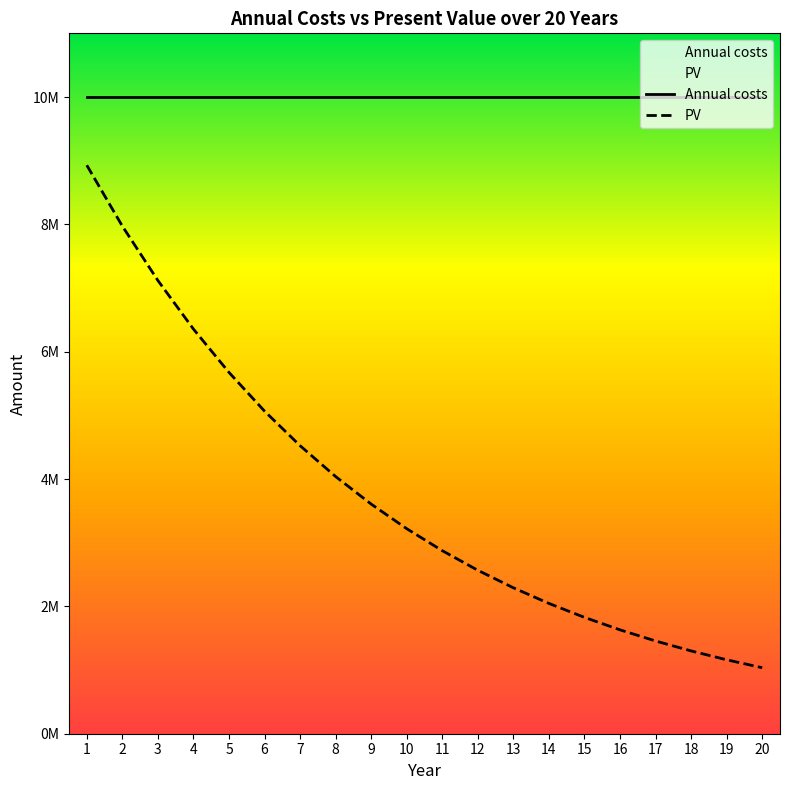

Reading left to right, what are all the values shown in this chart?

Annual costs: 1=10000000.0	2=10000000.0	3=10000000.0	4=10000000.0	5=10000000.0	6=10000000.0	7=10000000.0	8=10000000.0	9=10000000.0	10=10000000.0	11=10000000.0	12=10000000.0	13=10000000.0	14=10000000.0	15=10000000.0	16=10000000.0	17=10000000.0	18=10000000.0	19=10000000.0	20=10000000.0
PV: 1=8928571.4	2=7971938.8	3=7117802.5	4=6355180.8	5=5674268.6	6=5066311.2	7=4523492.2	8=4038832.3	9=3606100.2	10=3219732.4	11=2874761.0	12=2566750.9	13=2291741.9	14=2046198.1	15=1826962.6	16=1631216.6	17=1456443.4	18=1300395.9	19=1161067.8	20=1036667.7